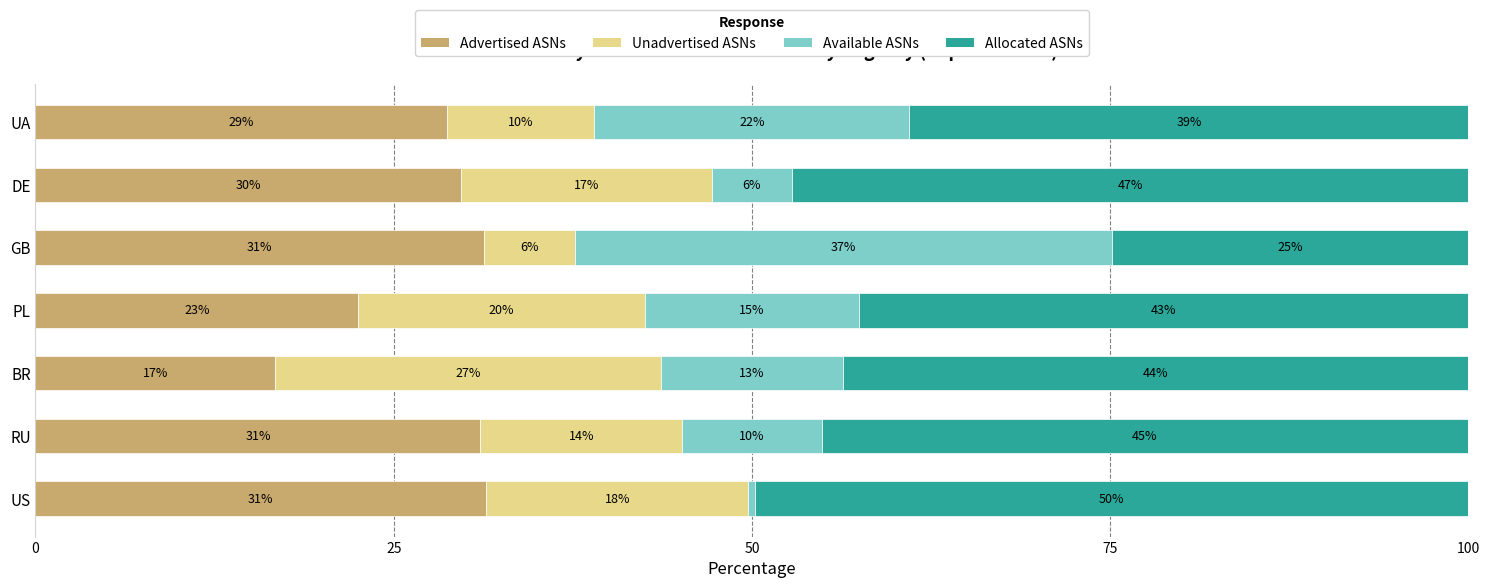

Reading left to right, transcribe all the data shown in this chart.

Advertised ASNs: 31.4	31.0	16.7	22.5	31.3	29.7	28.7
Unadvertised ASNs: 18.3	14.1	26.9	20.0	6.4	17.5	10.3
Available ASNs: 0.5	9.7	12.7	14.9	37.4	5.6	22.0
Allocated ASNs: 49.8	45.1	43.6	42.5	24.9	47.2	39.0